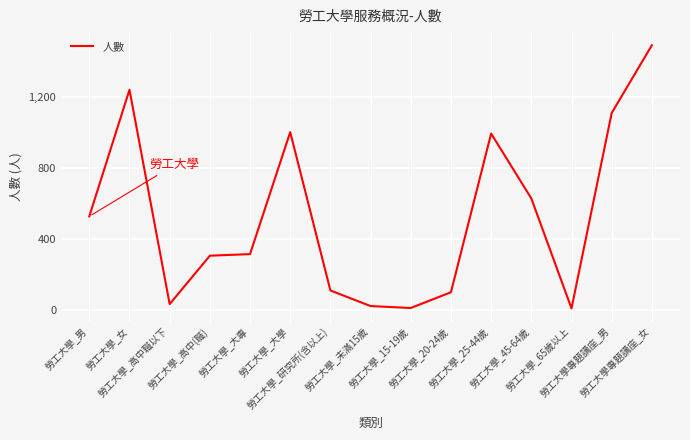

What is the difference between the second highest and second lowest values?

1231